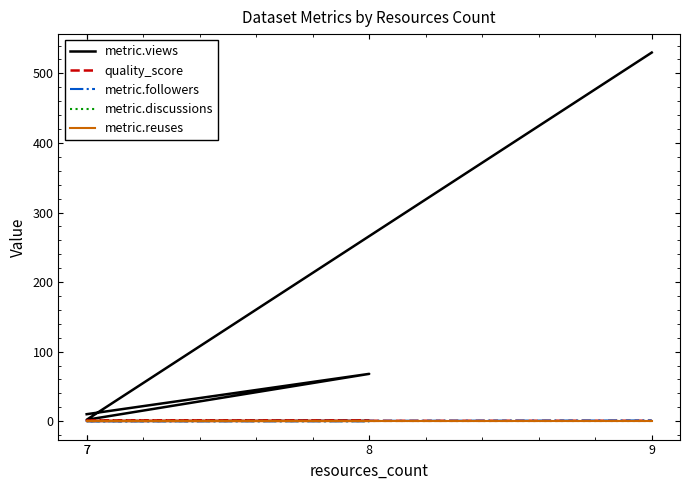

What is the greatest value displayed?

530.0